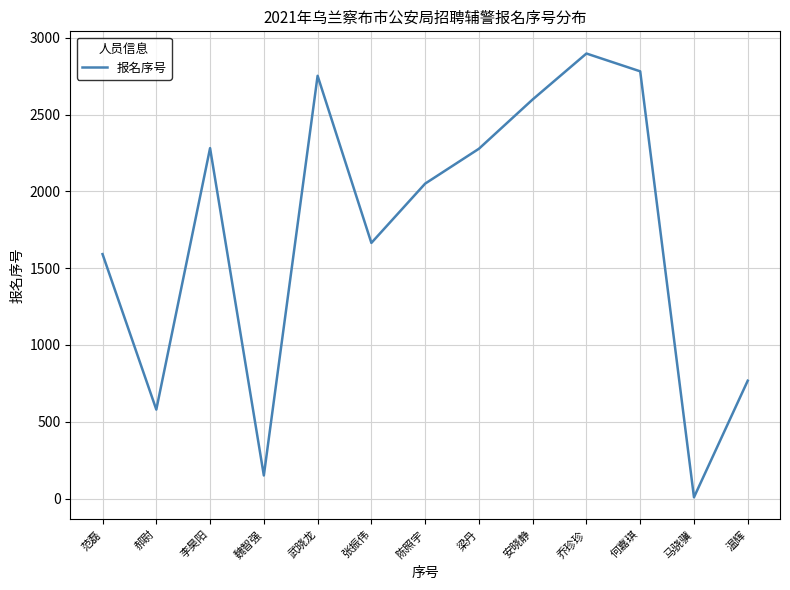

What is the sum of the values at 乔珍珍 and 梁丹?

5174